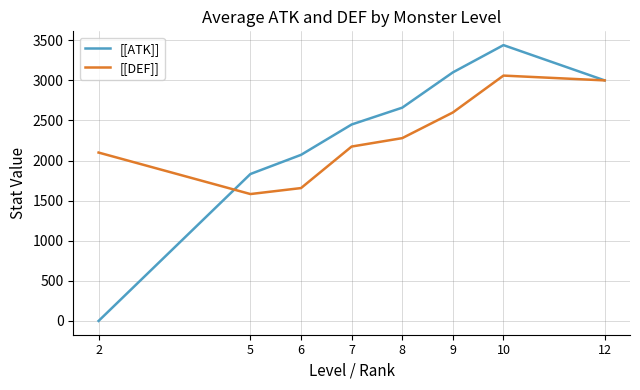

The value of [[DEF]] at 10 is 1025.3. True or false?

False